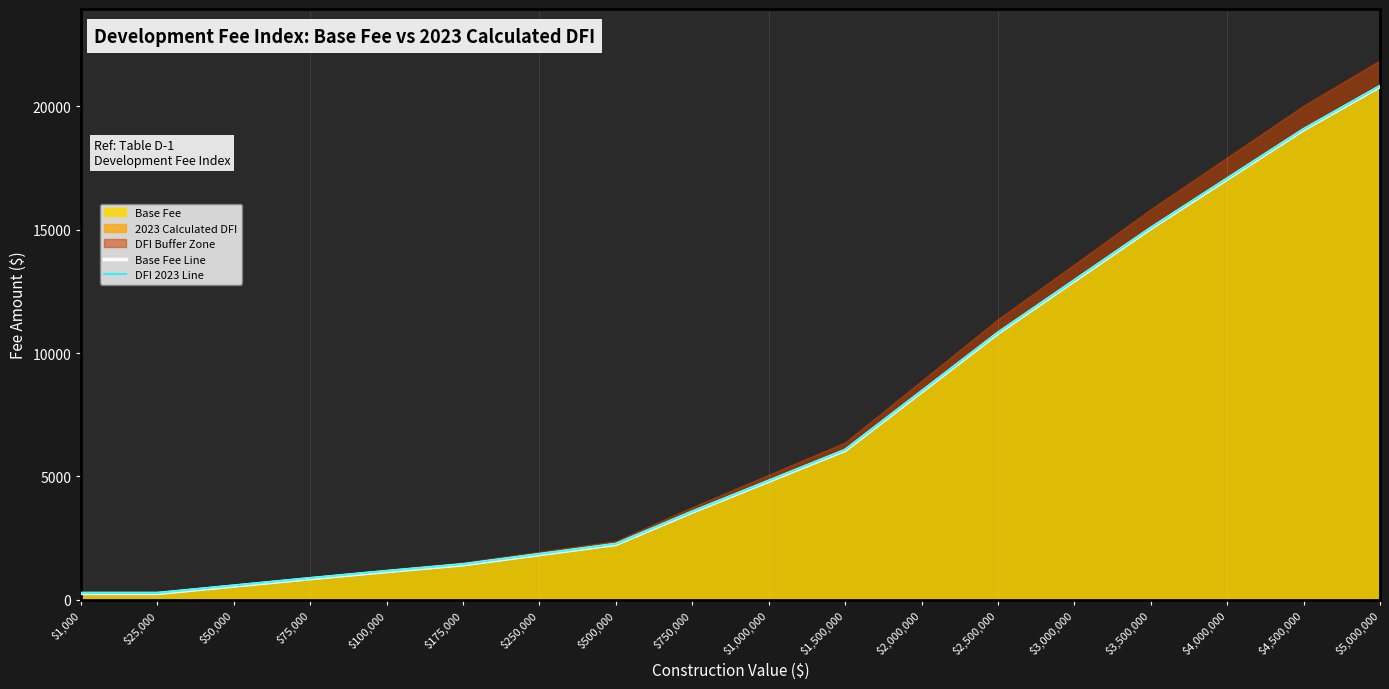

What is the total value across all series at $4,000,000?

34125.0